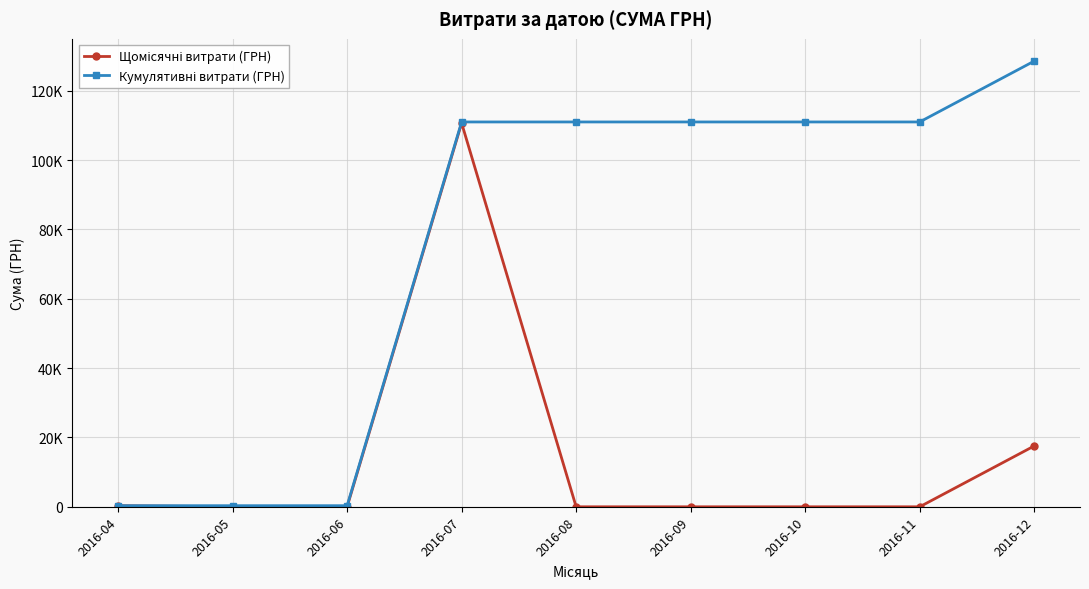

Which category has the lowest value in the Щомісячні витрати (ГРН) series?

2016-05